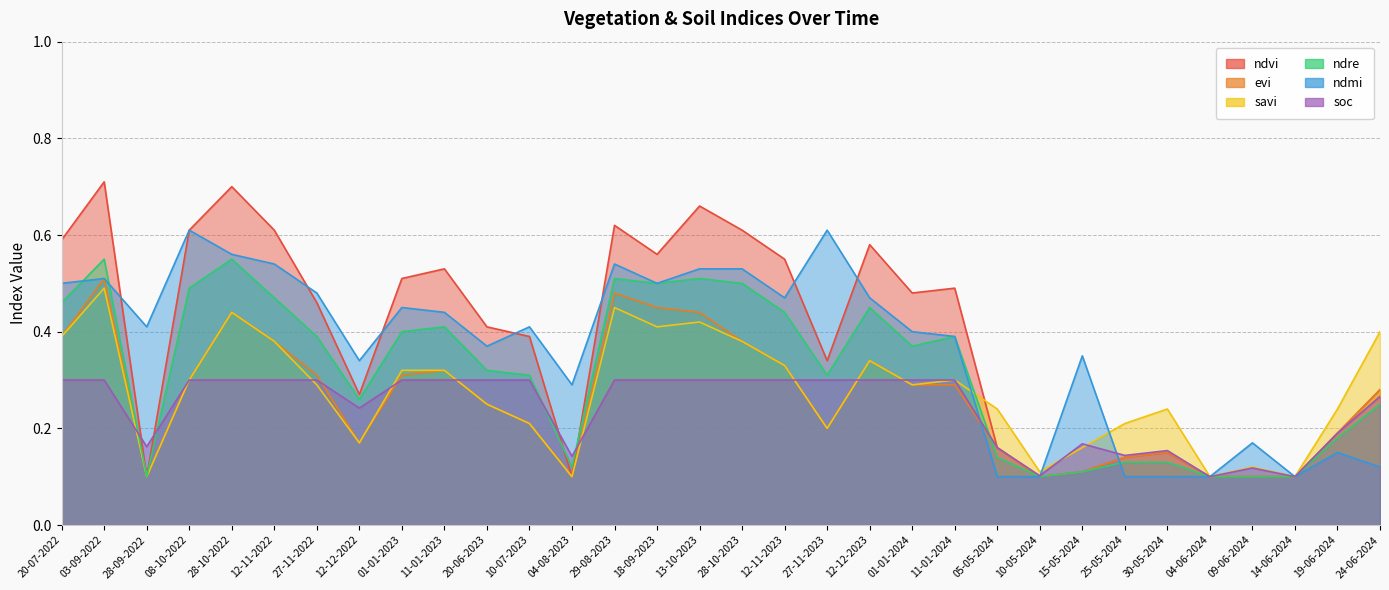

Which category has the highest value in the ndre series?

03-09-2022